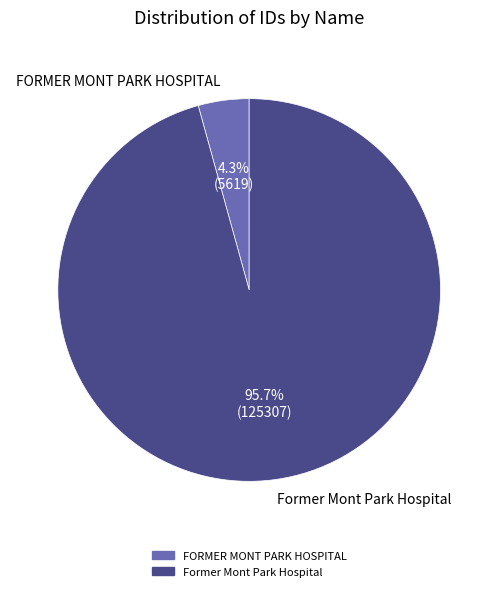

Which category has the biggest portion of the pie?

Former Mont Park Hospital